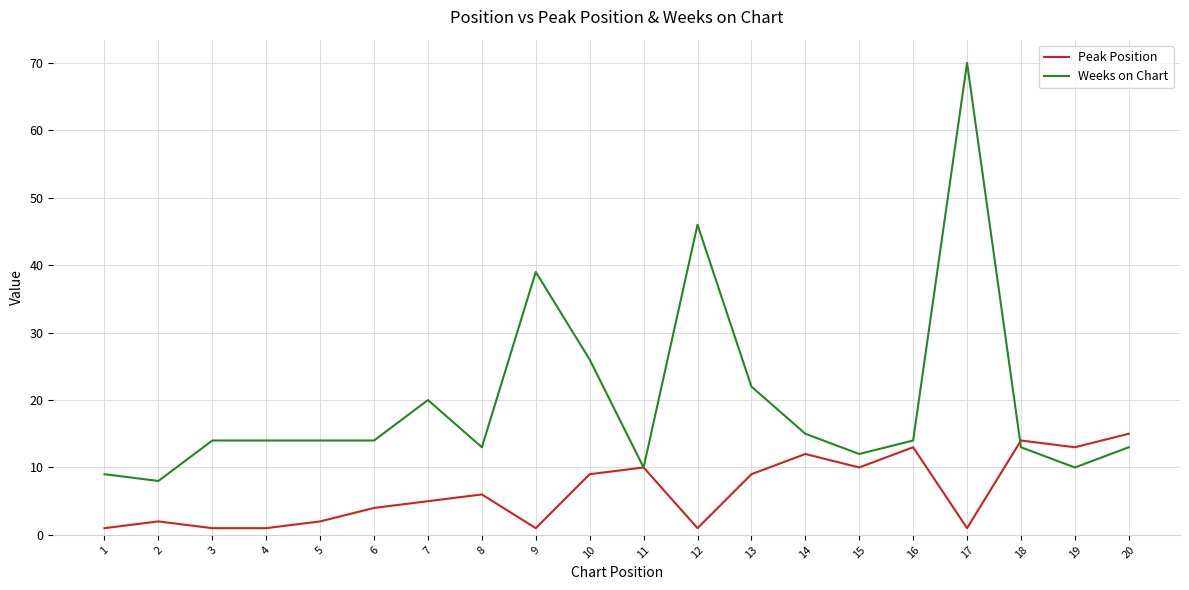

List the series in order of their peak value, lowest first.

Peak Position, Weeks on Chart